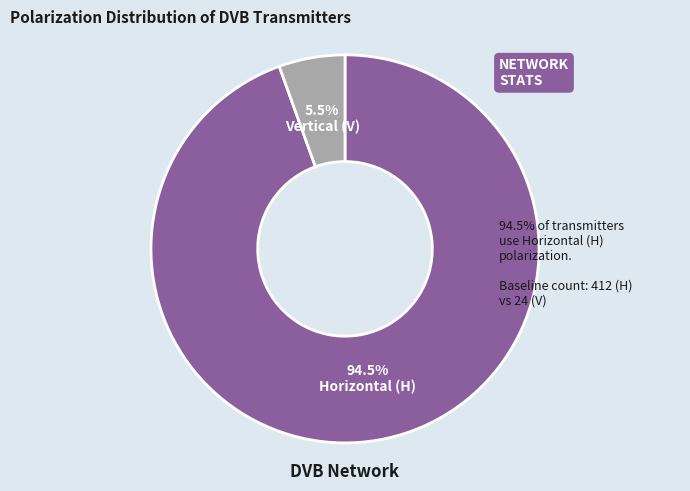

Is there any slice that represents more than half of the pie?

Yes